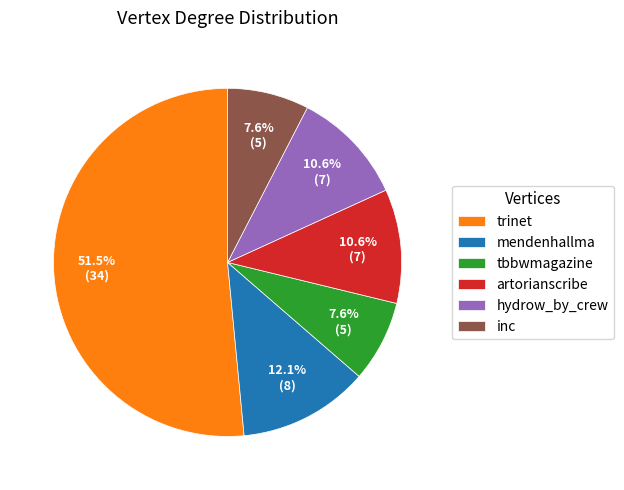

Which slice represents more than half of the pie?

trinet